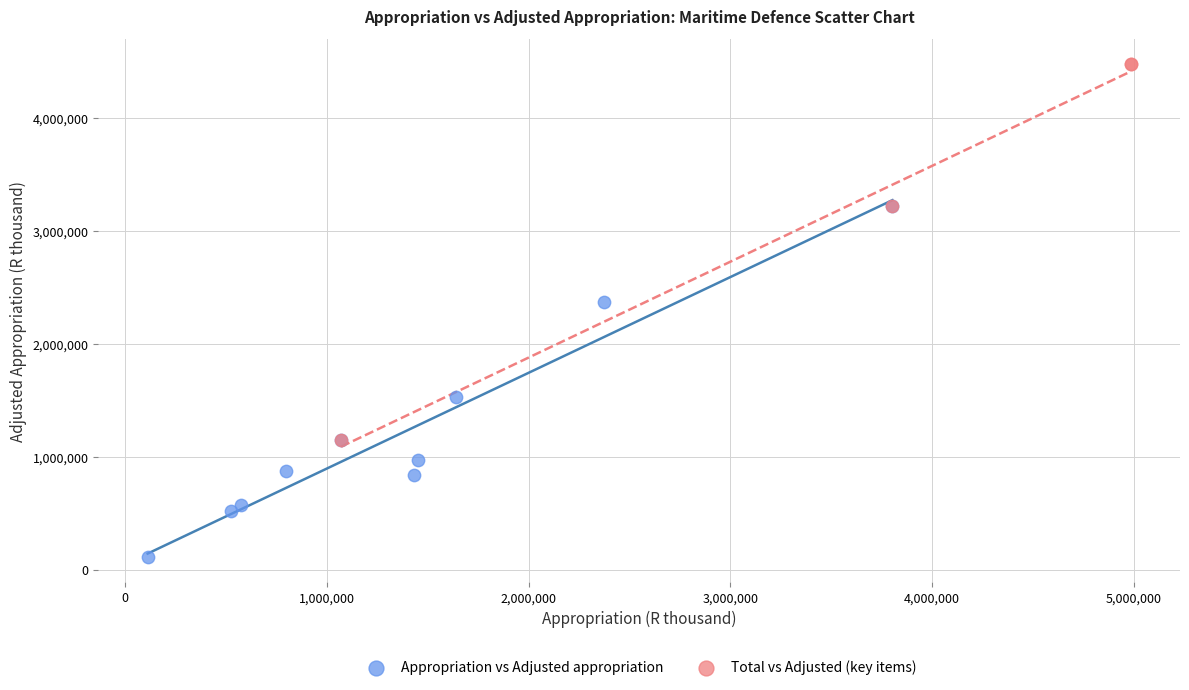

Which series reaches the maximum Y coordinate?

Total vs Adjusted (key items)